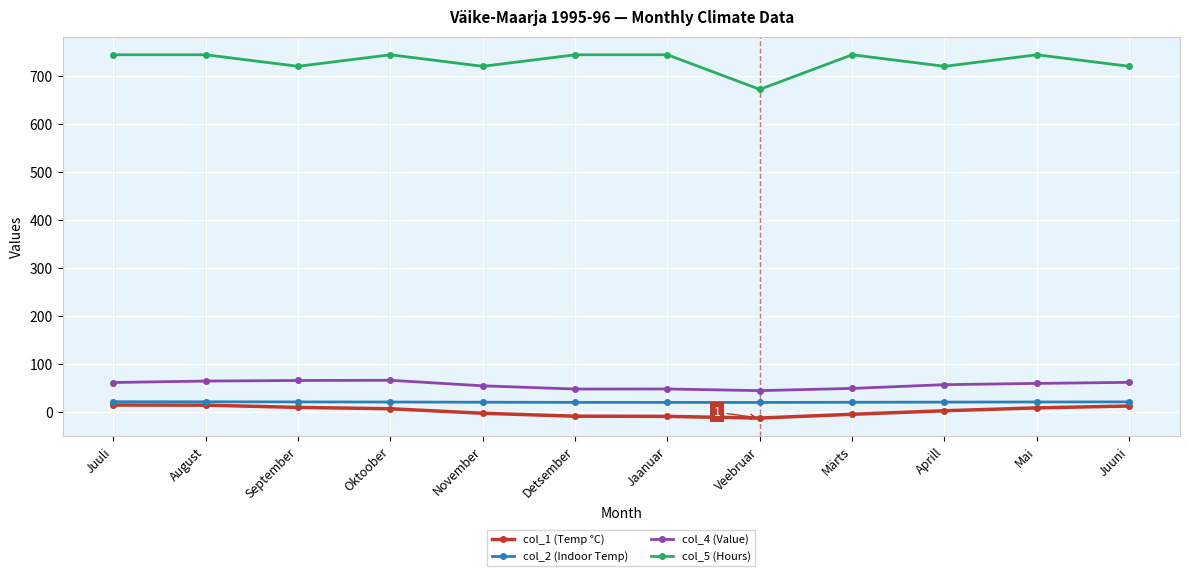

True or false: col_5 (Hours) has more than 1 points higher than both neighbors.

True